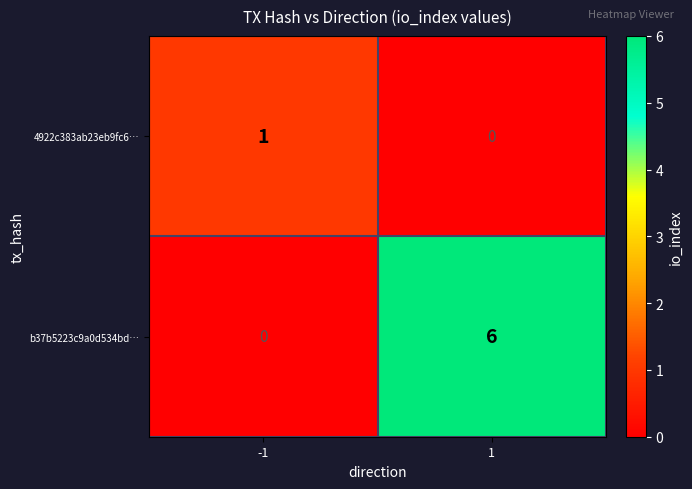

Count the number of categories in the chart.

2